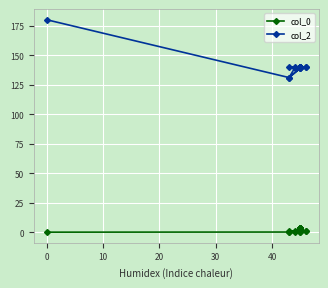

How many data points in col_0 are less than 2?

20